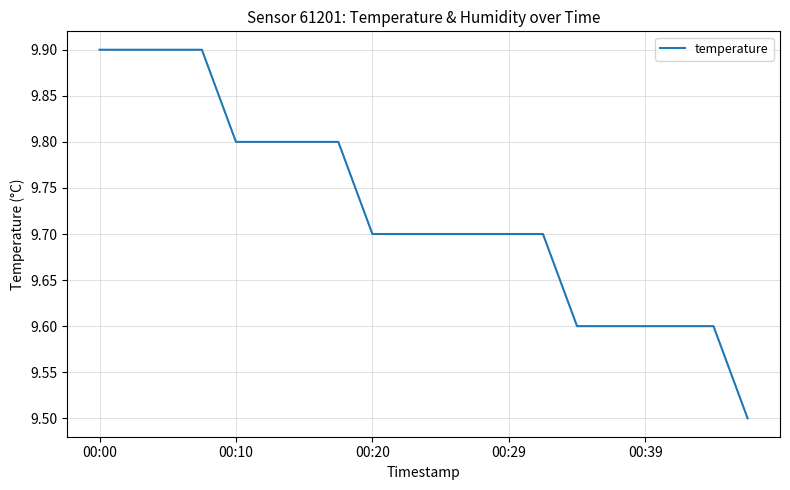

How many lines are shown in the chart?

1